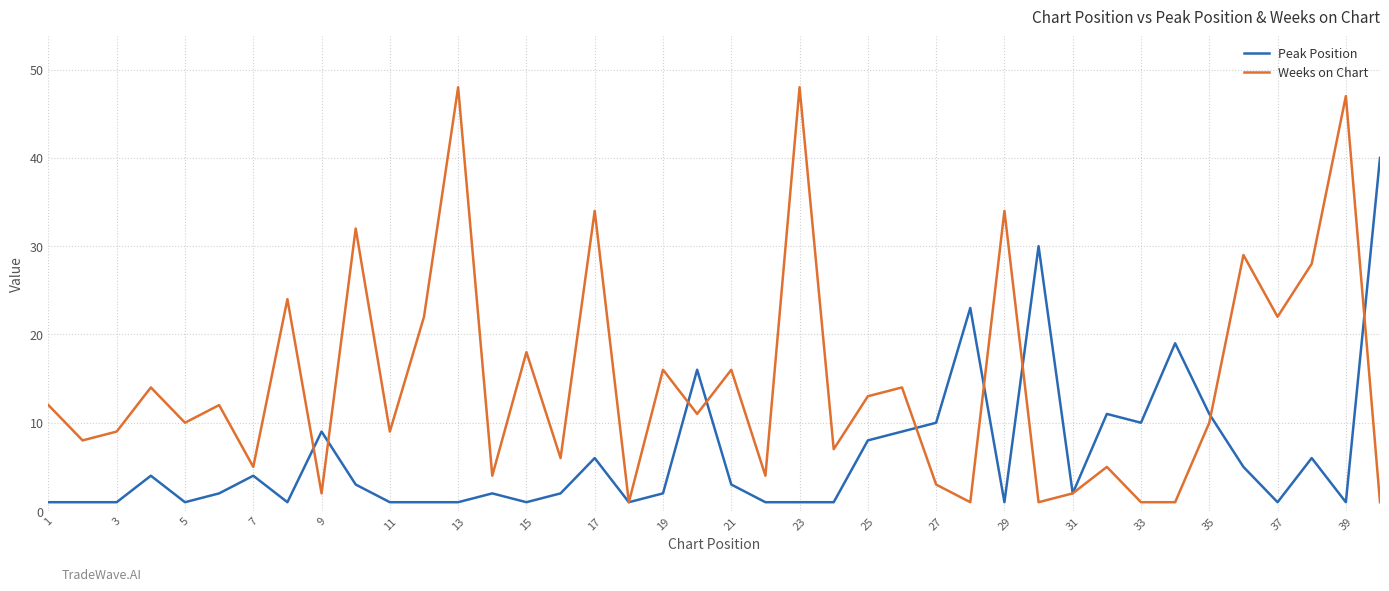

At how many categories does at least one series exceed 20?

14